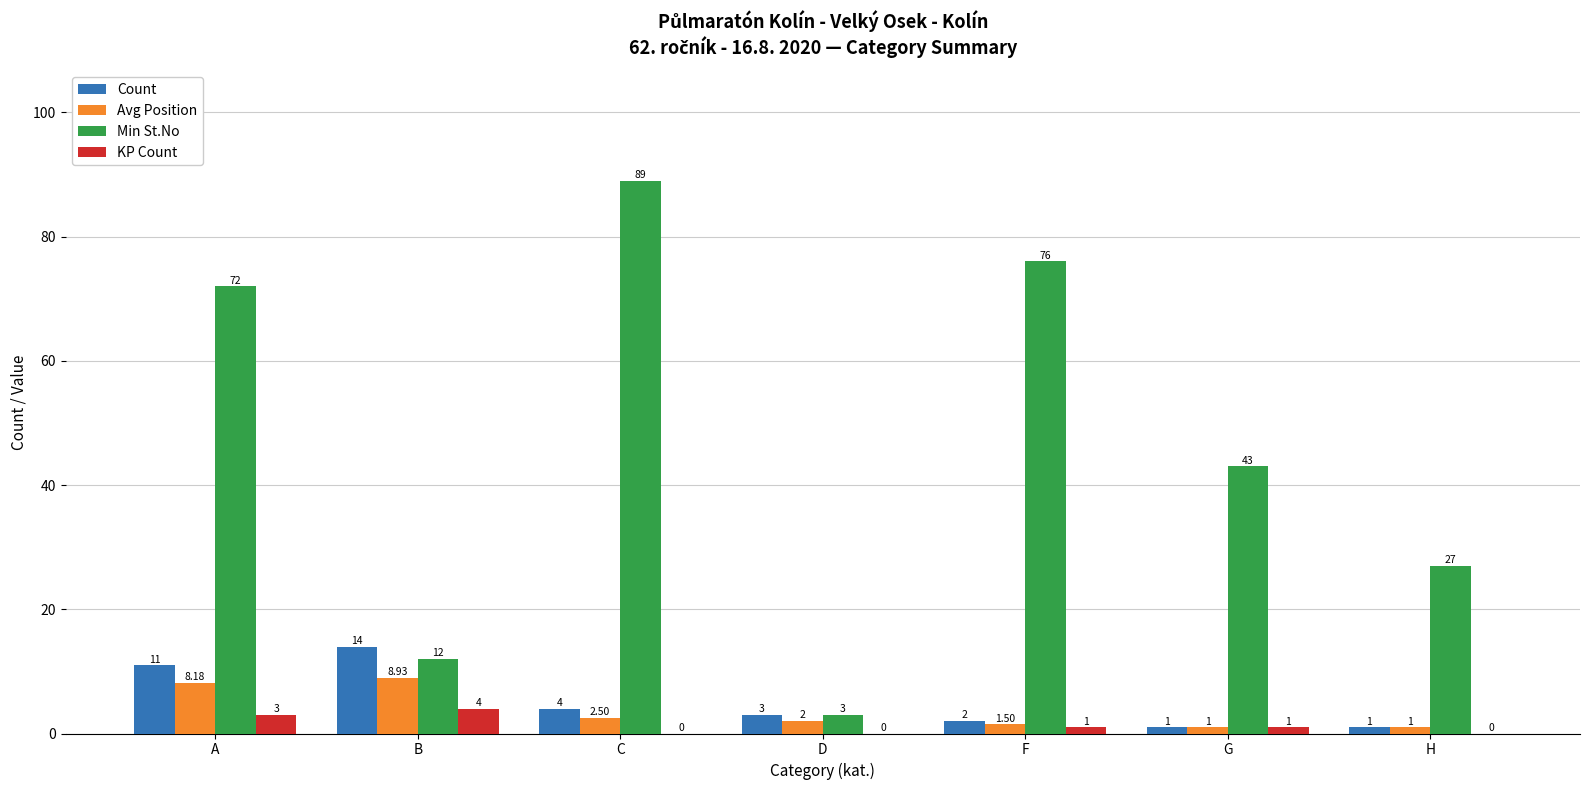

The Count series shows 1.0 at G. True or false?

True